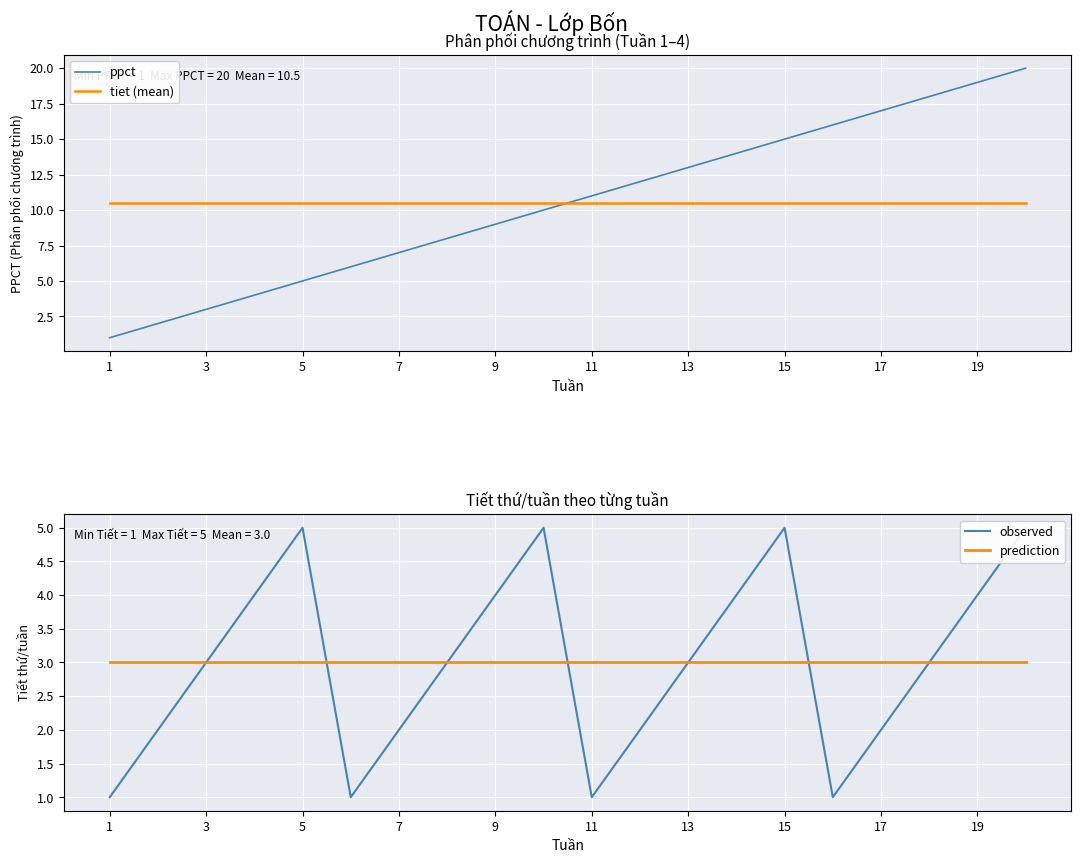

Which series has the widest spread of values?

ppct